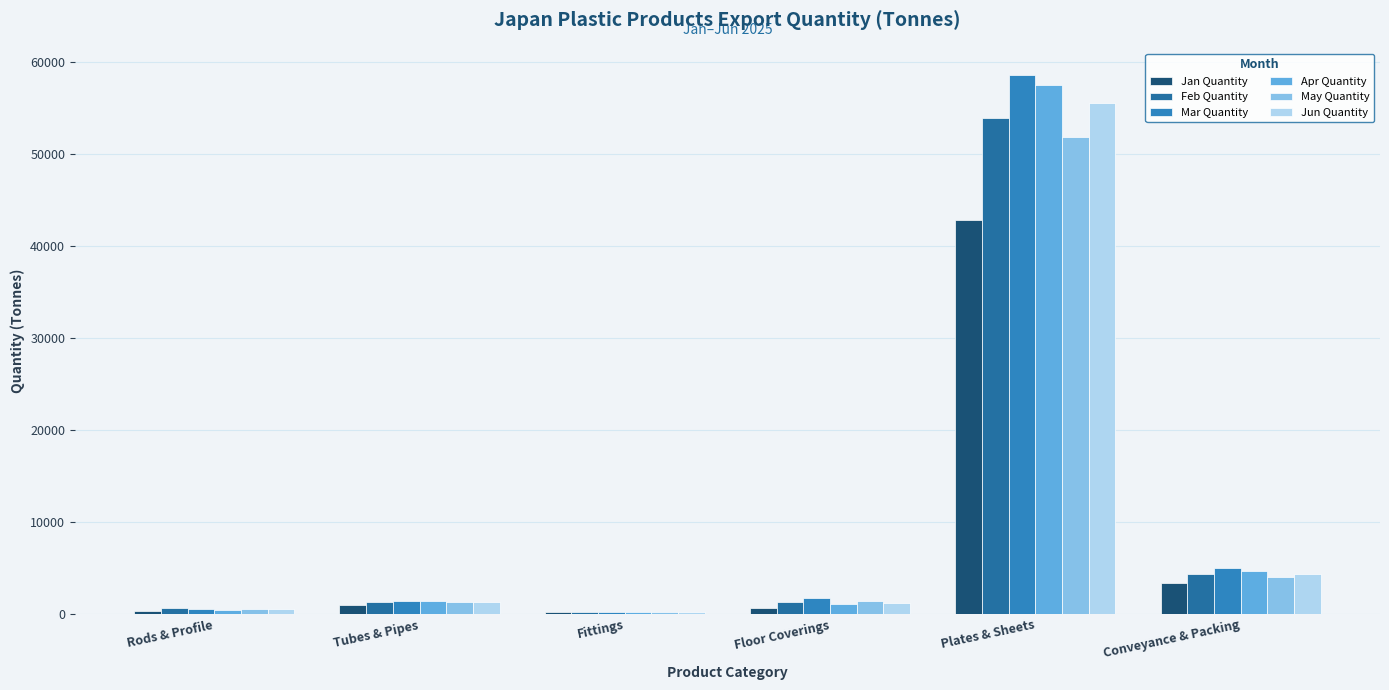

Between Rods & Profile and Plates & Sheets, which series saw the biggest shift?

Mar Quantity